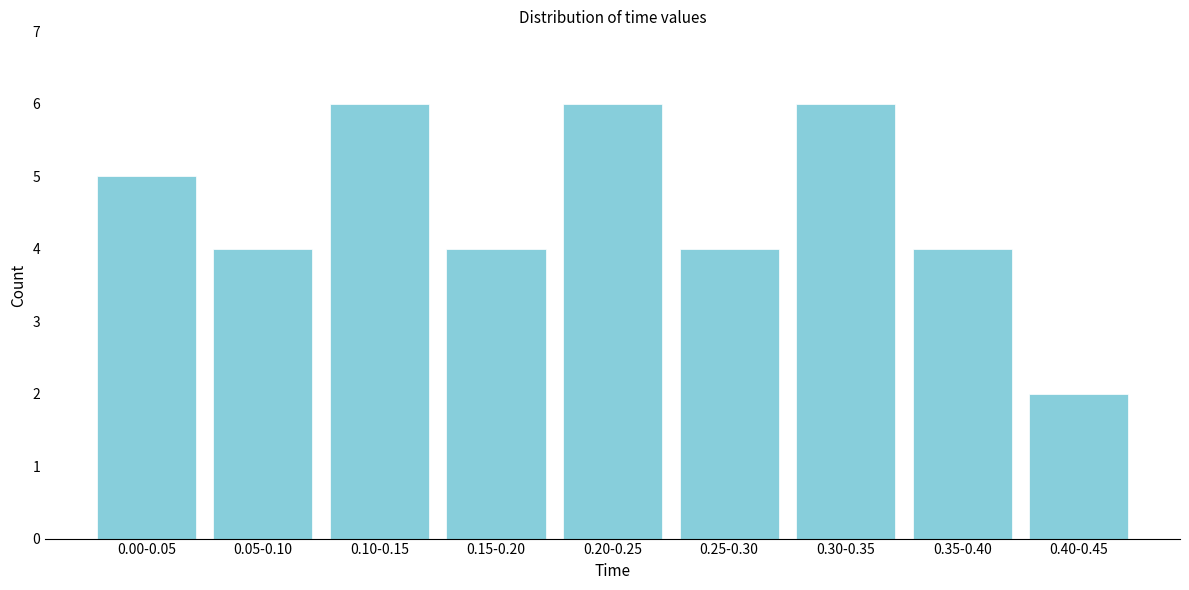

Reading left to right, transcribe all the data shown in this chart.

0.00-0.05=5	0.05-0.10=4	0.10-0.15=6	0.15-0.20=4	0.20-0.25=6	0.25-0.30=4	0.30-0.35=6	0.35-0.40=4	0.40-0.45=2